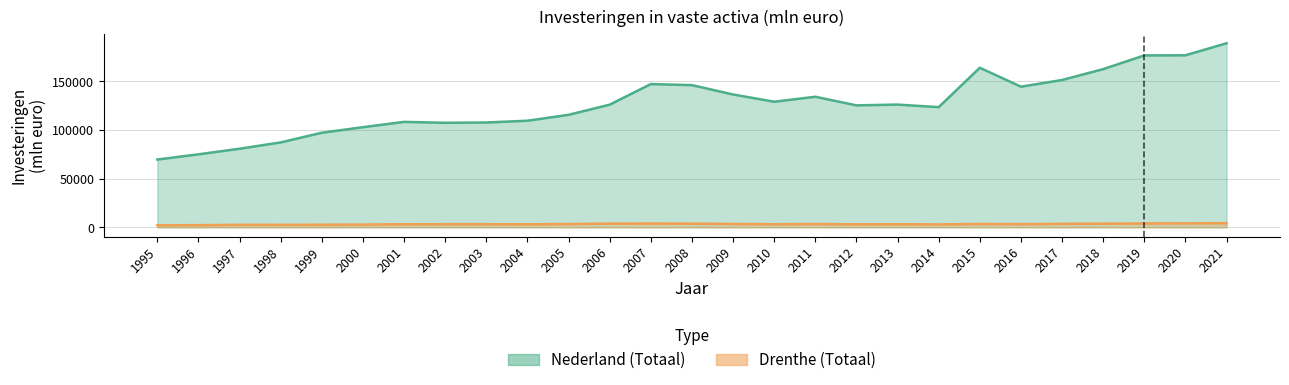

What is the lowest value of the Nederland series?

69687